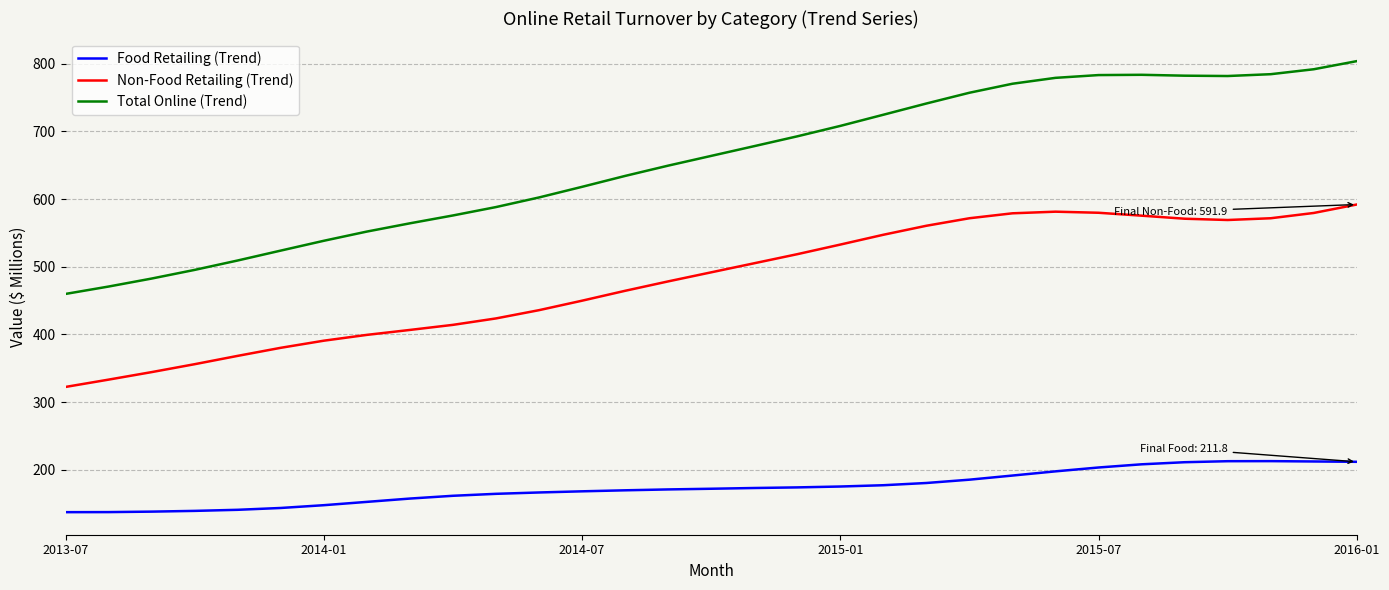

Which series has the widest spread of values?

Total Online (Trend)